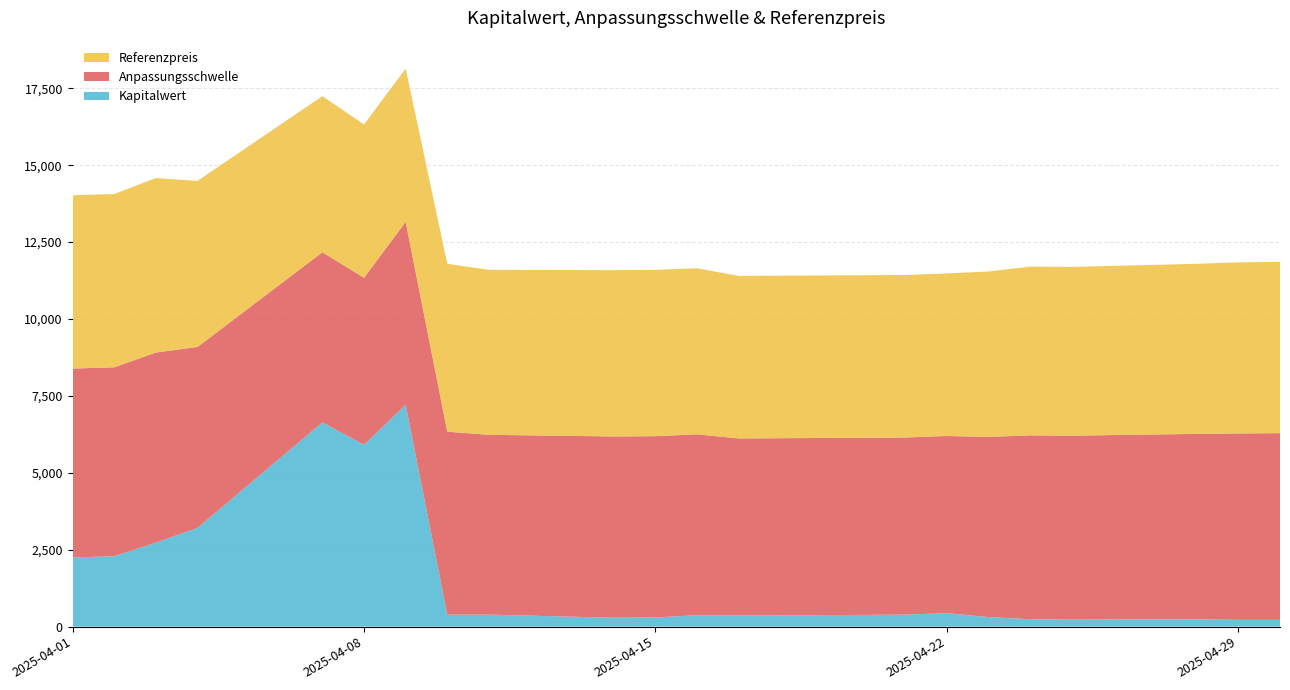

What are all the series names shown in the legend?

Referenzpreis, Anpassungsschwelle, Kapitalwert